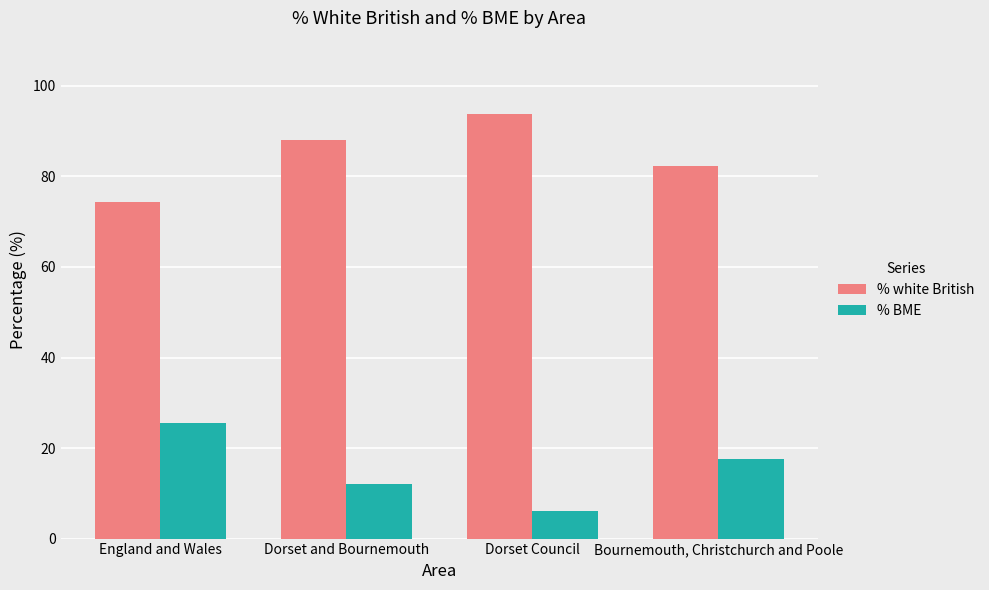

What is the label of the 1st bar from the right?

Bournemouth, Christchurch and Poole